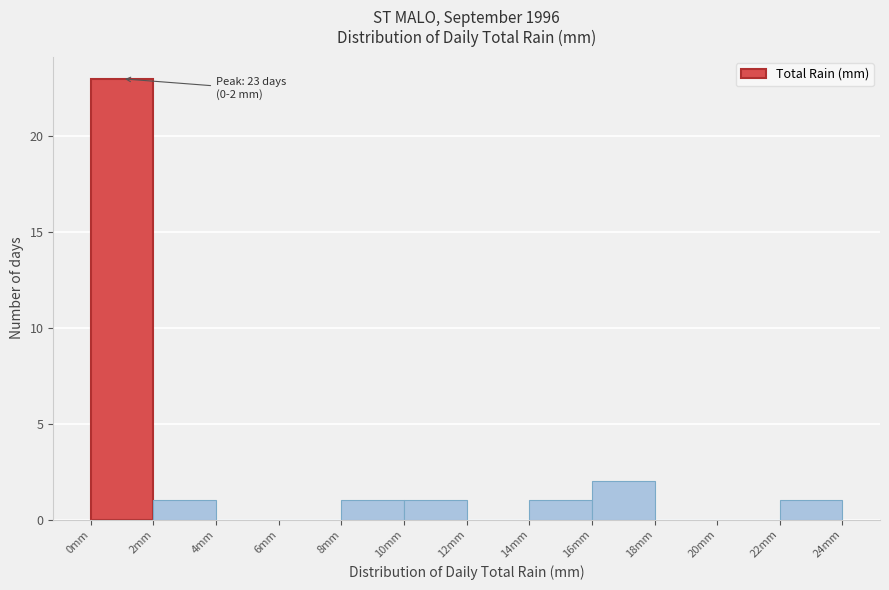

Over which range of the x-axis is the bar tallest?

0 to 2